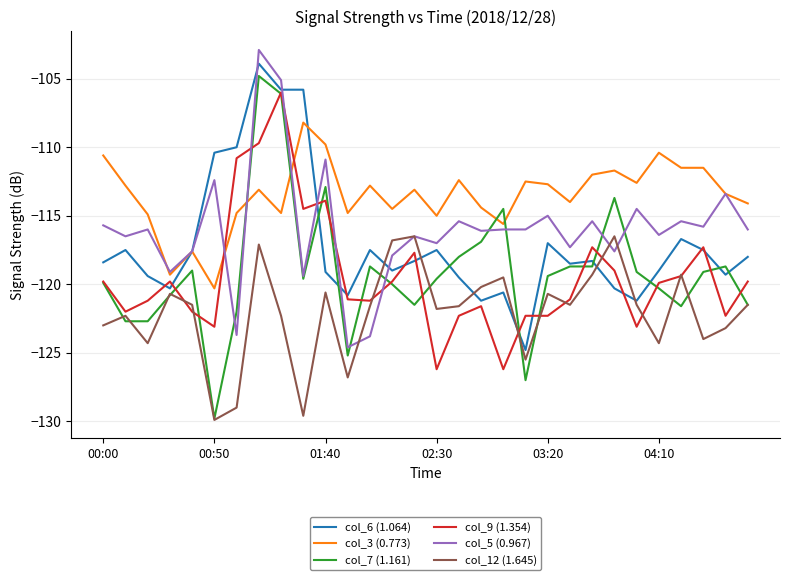

True or false: col_9 (1.354) and col_3 (0.773) intersect in this chart.

True